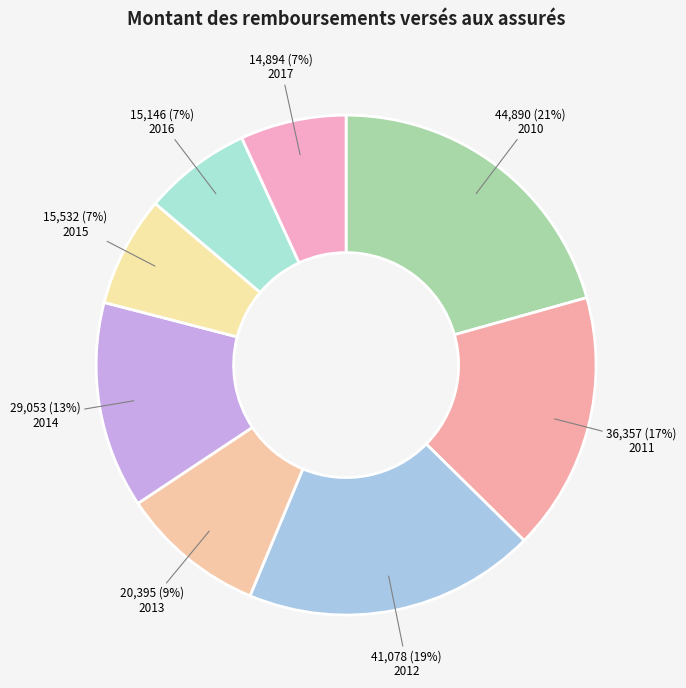

To the nearest percent, what is the difference between the 2015 and 2010 slice percentages?

14%